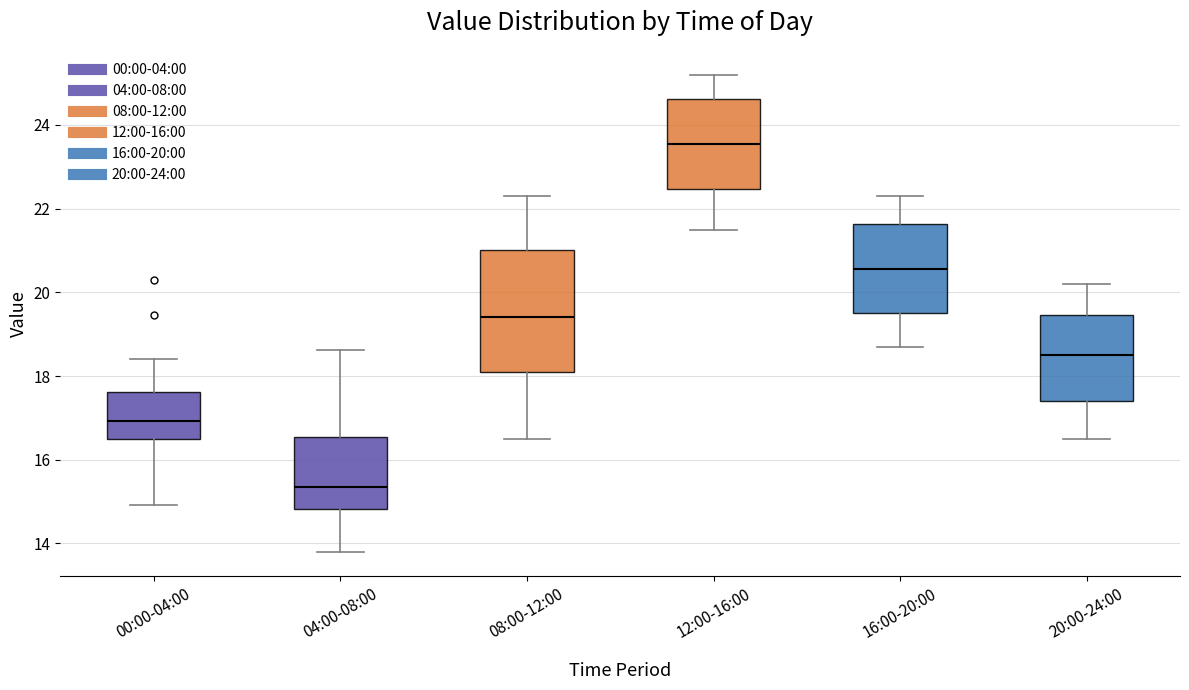

Which box is the tallest, from its lower edge to its upper edge?

08:00-12:00